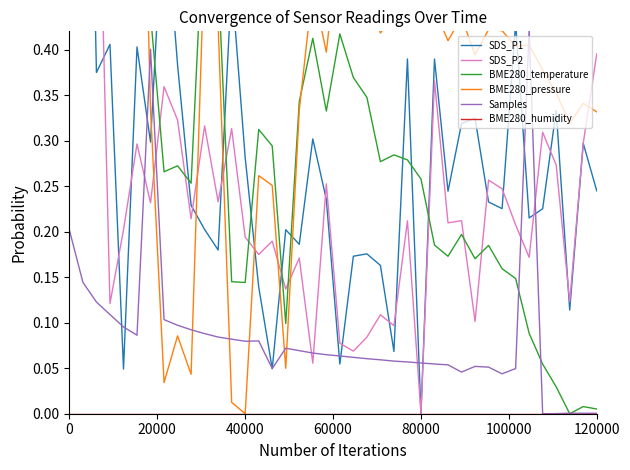

True or false: SDS_P1 and BME280_temperature intersect in this chart.

True